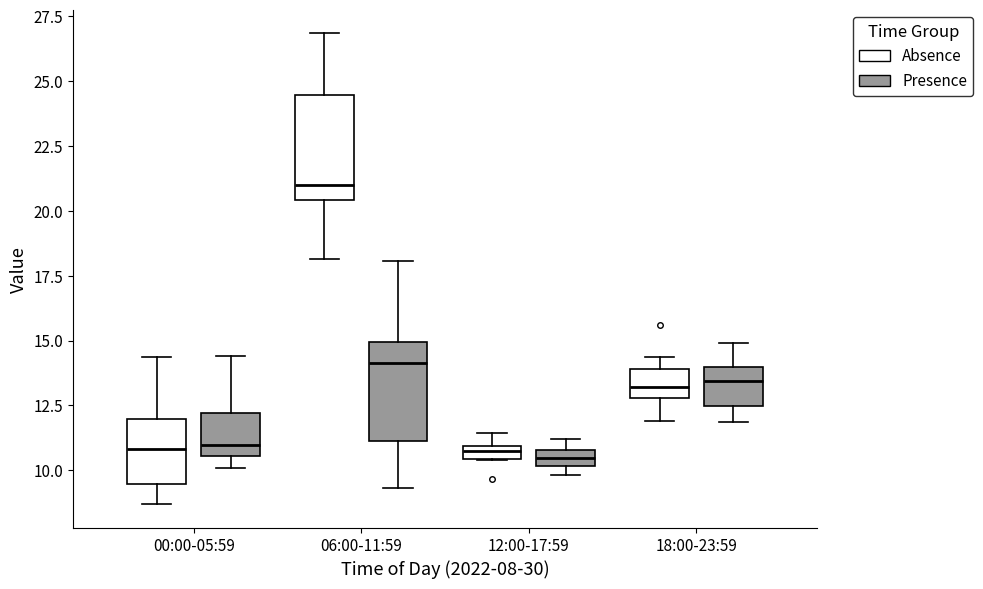

Where does the median line of the box for 06:00-11:59 (Absence) sit on the y-axis? The values are not printed on the chart, so give them approximately, as read against the axis.

21.0